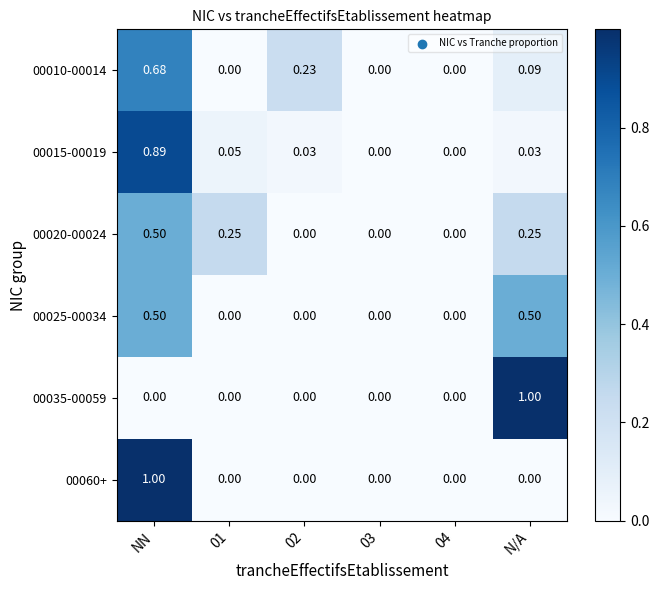

How many data points in 00035-00059 are above 0?

1